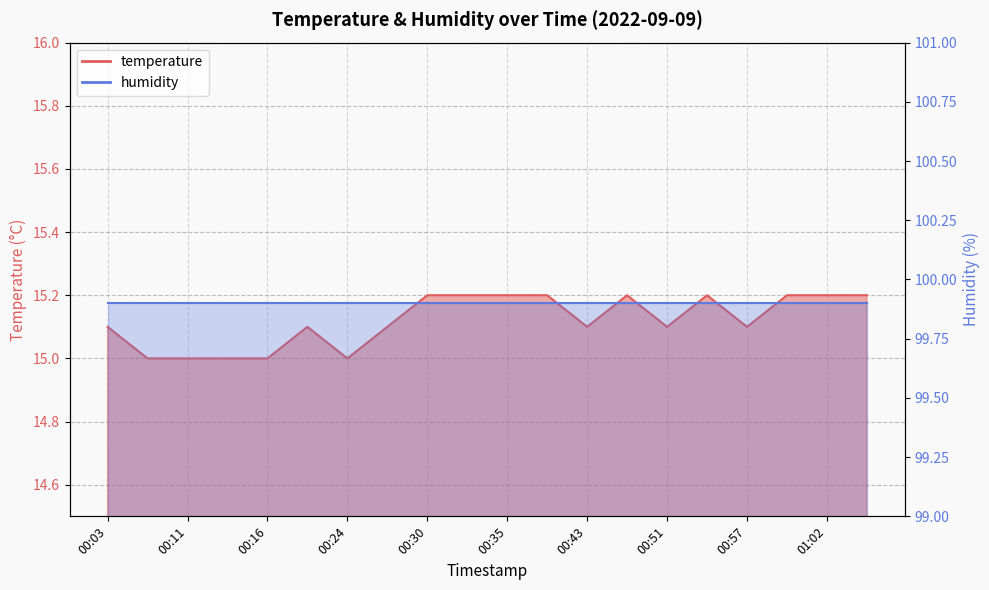

True or false: the data has more than 1 interior local peaks.

True